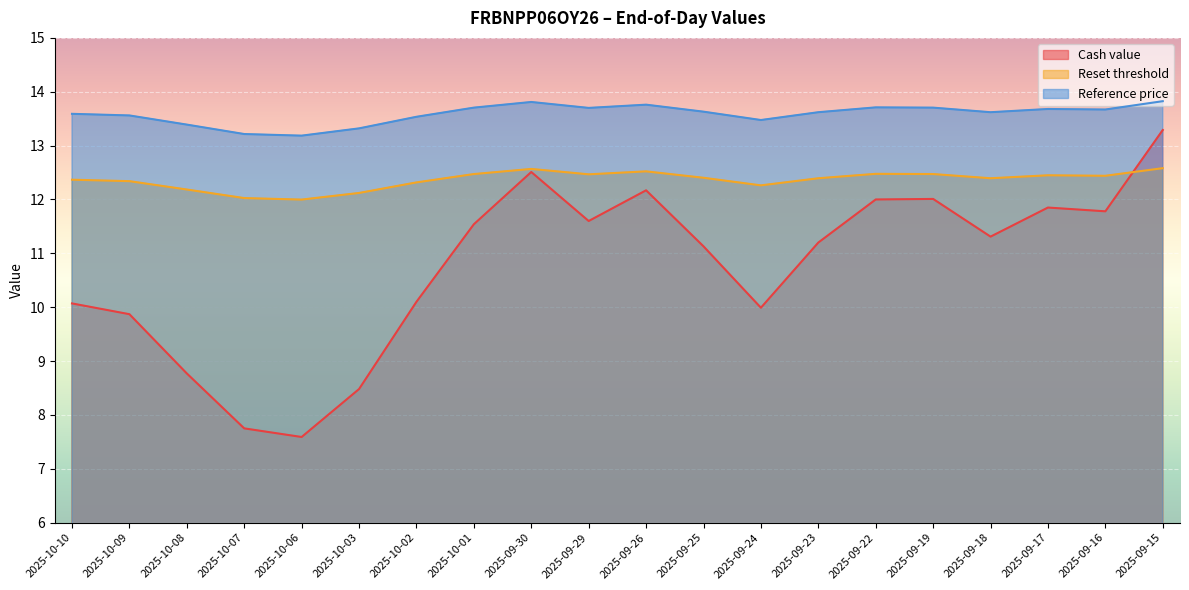

What is the value of the Cash value point at the 18th from the left?

11.8